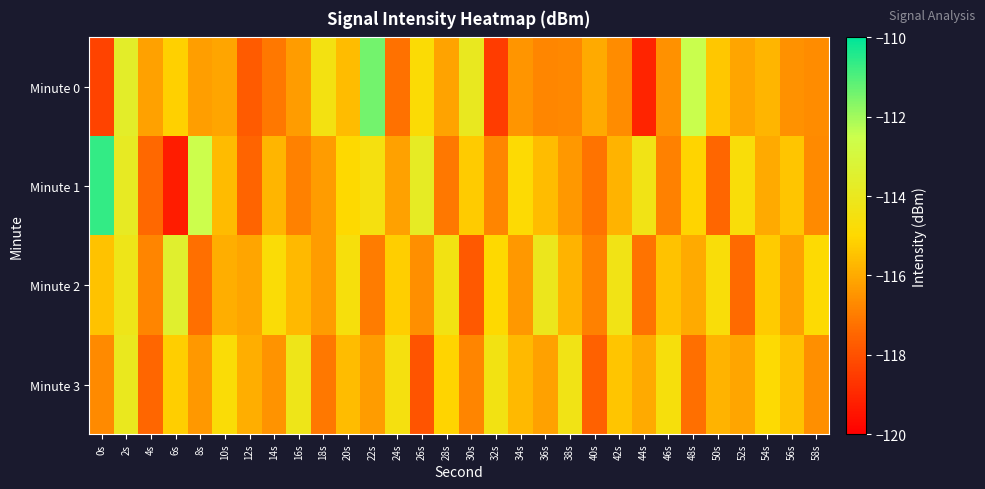

Reading left to right, what are all the values shown in this chart?

Minute 0: 0s=-118.3	2s=-113.6	4s=-116.2	6s=-115.2	8s=-116.3	10s=-116.1	12s=-117.8	14s=-117.1	16s=-116.3	18s=-114.4	20s=-115.6	22s=-111.4	24s=-117.2	26s=-114.8	28s=-116.1	30s=-114.0	32s=-118.5	34s=-116.5	36s=-116.8	38s=-116.7	40s=-116.0	42s=-116.7	44s=-119.1	46s=-116.5	48s=-112.5	50s=-115.4	52s=-116.1	54s=-115.8	56s=-116.6	58s=-116.6
Minute 1: 0s=-110.7	2s=-113.8	4s=-117.4	6s=-119.3	8s=-112.5	10s=-115.7	12s=-117.5	14s=-115.8	16s=-116.9	18s=-116.3	20s=-115.0	22s=-114.5	24s=-116.2	26s=-113.8	28s=-117.1	30s=-115.3	32s=-116.8	34s=-114.9	36s=-115.6	38s=-116.4	40s=-117.2	42s=-115.8	44s=-114.3	46s=-116.9	48s=-115.1	50s=-117.5	52s=-114.7	54s=-116.0	56s=-115.4	58s=-116.7
Minute 2: 0s=-115.5	2s=-114.2	4s=-116.8	6s=-113.5	8s=-117.3	10s=-115.9	12s=-116.1	14s=-114.8	16s=-115.7	18s=-116.3	20s=-114.6	22s=-117.0	24s=-115.2	26s=-116.6	28s=-114.4	30s=-117.8	32s=-115.0	34s=-116.4	36s=-114.1	38s=-115.8	40s=-116.9	42s=-114.3	44s=-117.2	46s=-115.5	48s=-116.0	50s=-114.7	52s=-117.4	54s=-115.3	56s=-116.2	58s=-114.9
Minute 3: 0s=-116.7	2s=-114.0	4s=-117.5	6s=-115.2	8s=-116.4	10s=-114.8	12s=-115.9	14s=-116.5	16s=-114.2	18s=-117.1	20s=-115.6	22s=-116.3	24s=-114.5	26s=-117.9	28s=-115.1	30s=-116.8	32s=-114.4	34s=-115.7	36s=-116.2	38s=-114.3	40s=-117.6	42s=-115.4	44s=-116.0	46s=-114.6	48s=-117.3	50s=-115.8	52s=-116.1	54s=-114.9	56s=-115.5	58s=-116.6